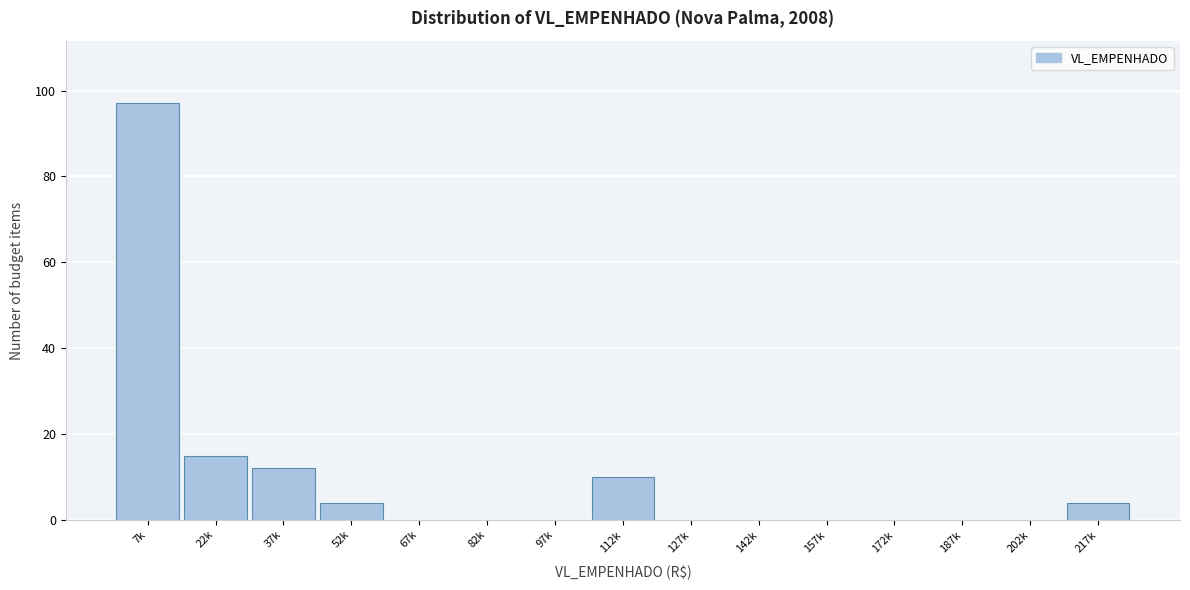

Reading right to left, list all the values displayed in this chart.

217k=4	202k=0	187k=0	172k=0	157k=0	142k=0	127k=0	112k=10	97k=0	82k=0	67k=0	52k=4	37k=12	22k=15	7k=97